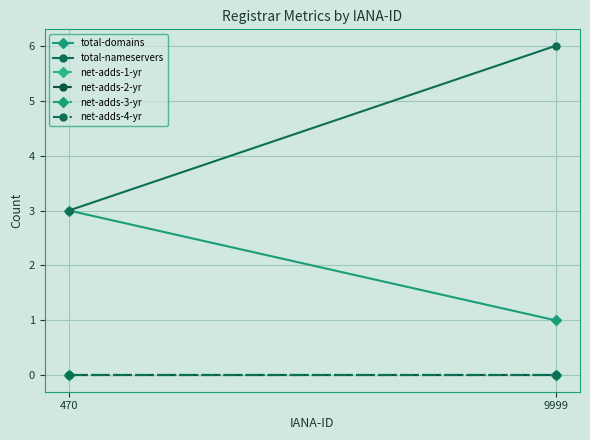

At which label is total-nameservers closest to 4?

470